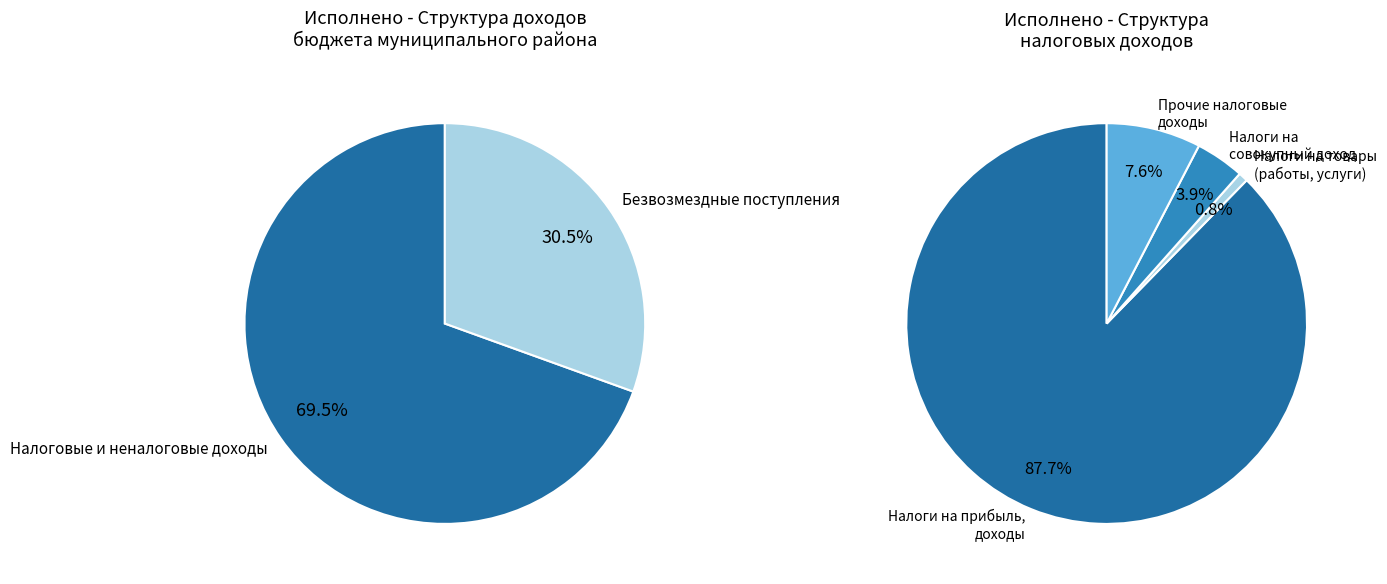

True or false: НАЛОГИ НА ПРИБЫЛЬ, ДОХОДЫ accounts for 47% of the total.

False